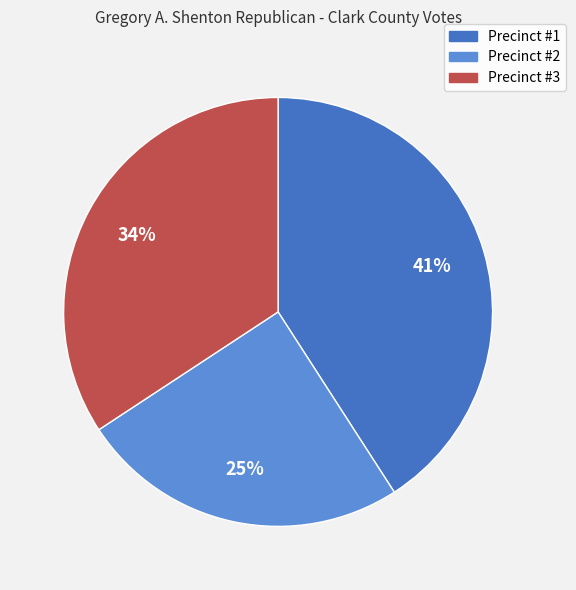

What percentage is the Precinct #1 slice, to the nearest percent?

41%